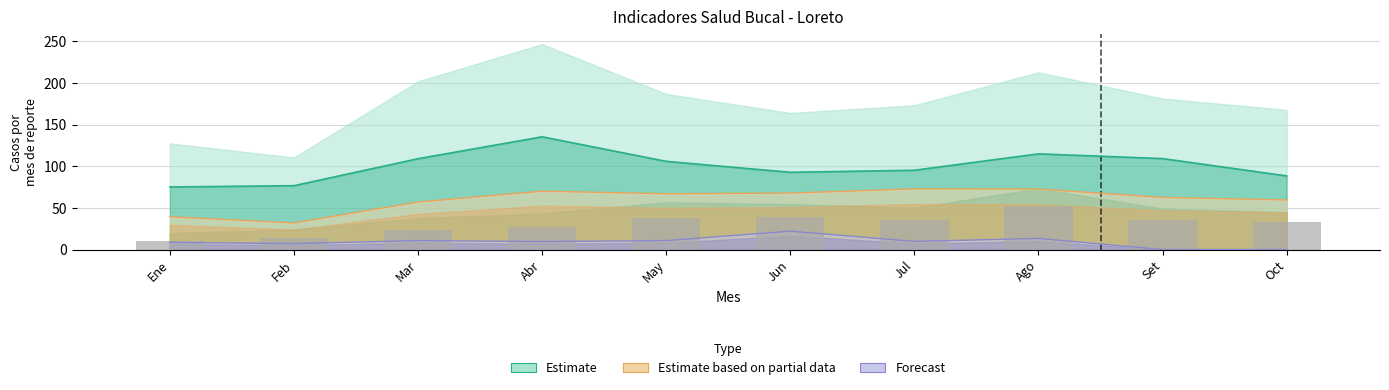

At how many categories does at least one series exceed 81?

8